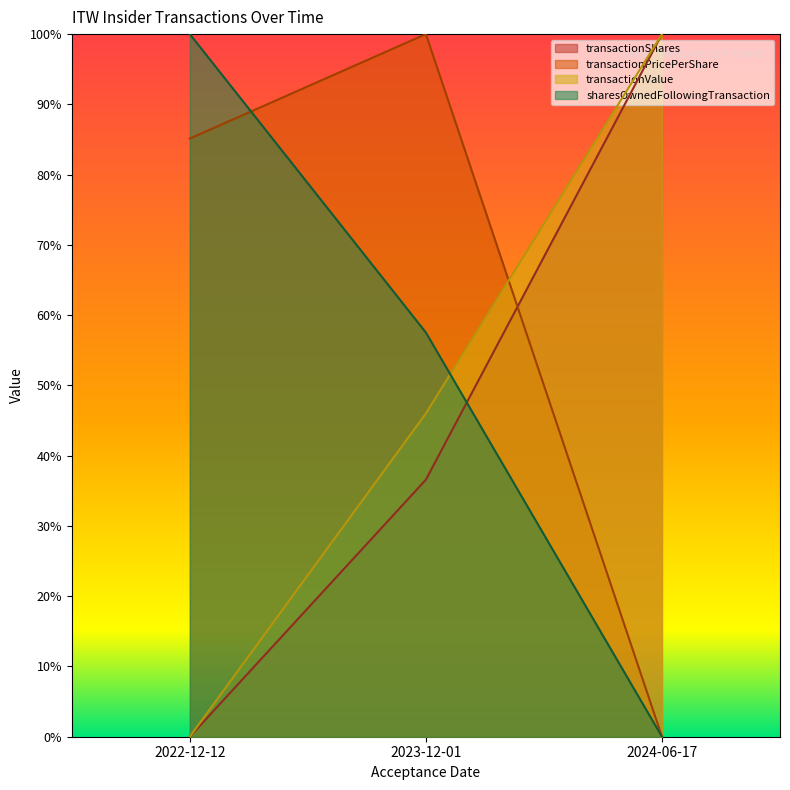

The sharesOwnedFollowingTransaction series shows 41.3 at 2022-12-12. True or false?

False